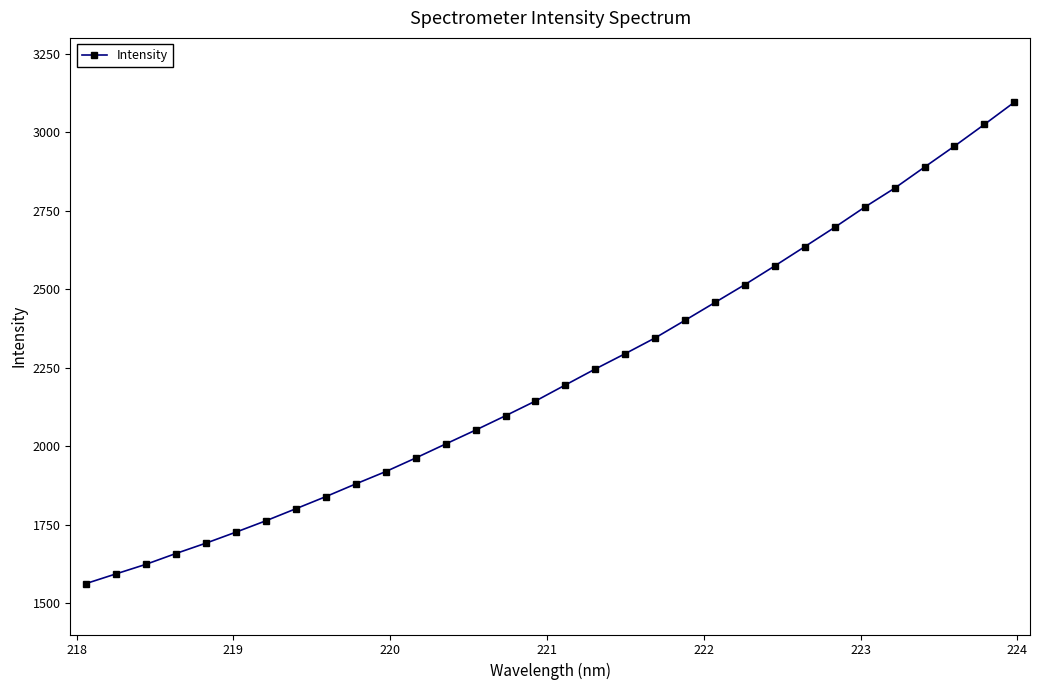

What is the value of the 22nd point from the left?

2457.7